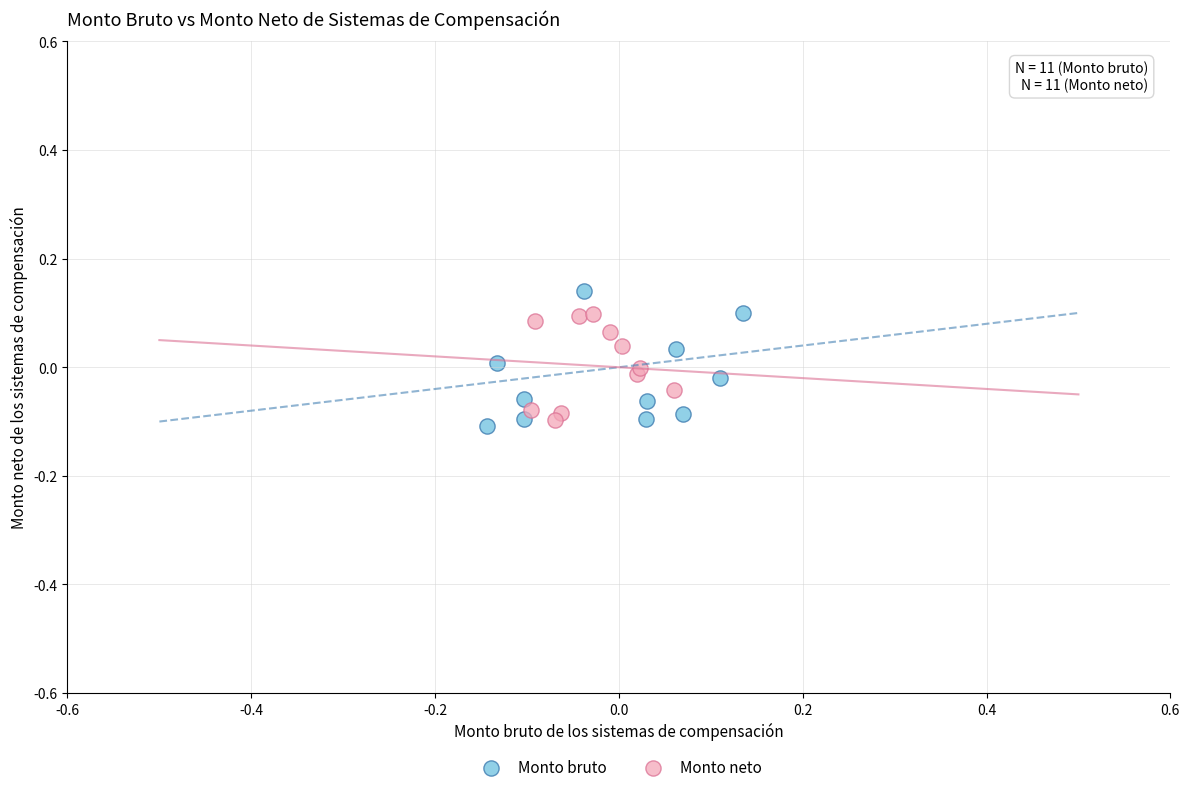

Which series reaches the maximum Y coordinate?

Monto bruto